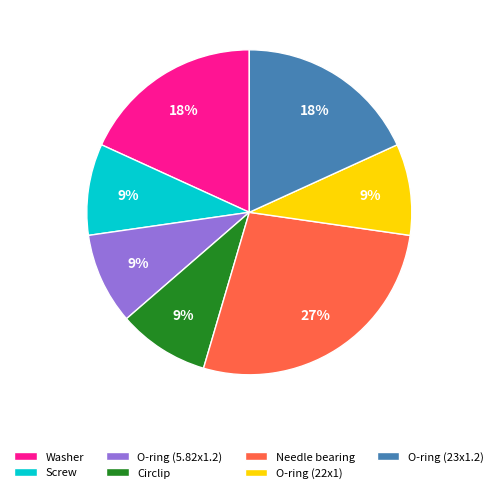

Is the sum of O-ring (23x1.2) and Screw greater than half?

No